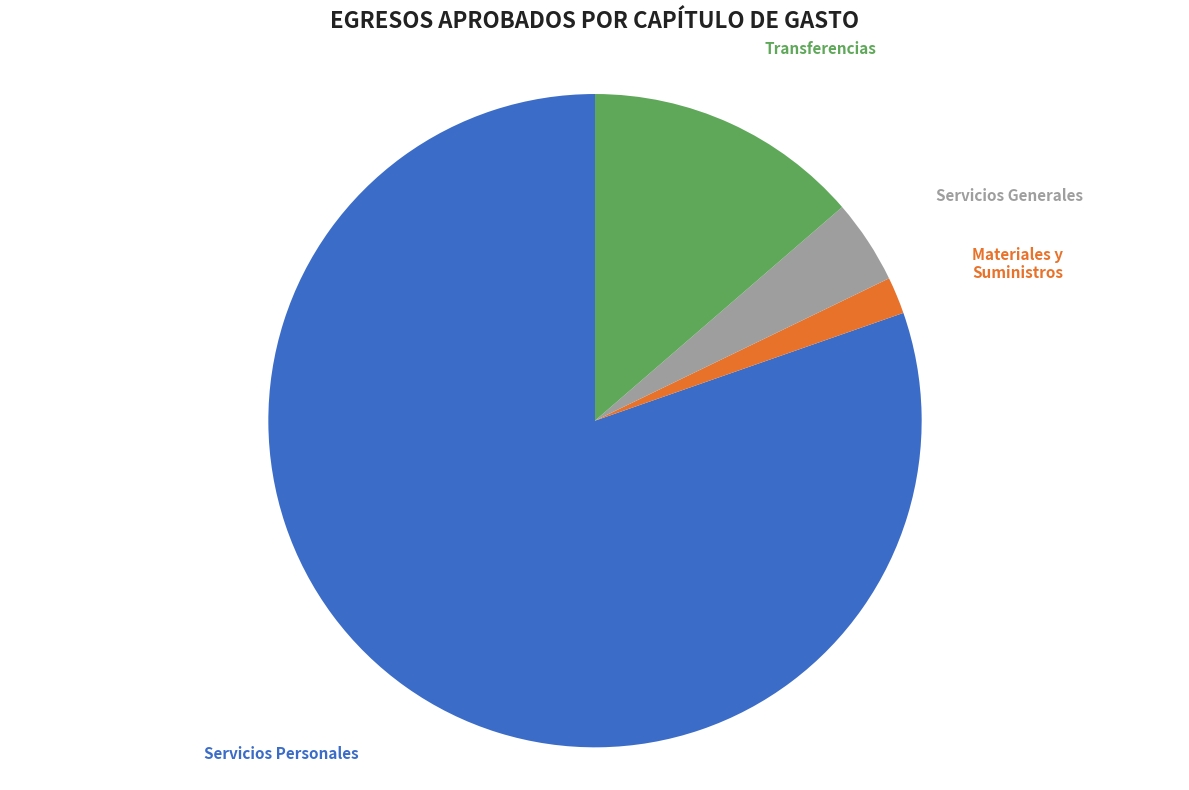

Is there a majority slice in this chart?

Yes